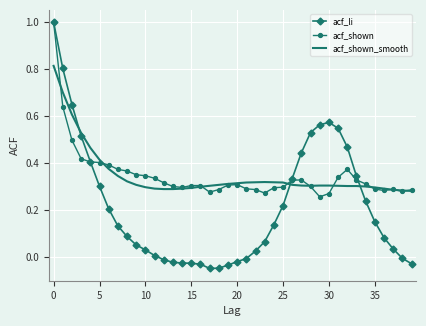

What are all the series names shown in the legend?

acf_li, acf_shown, acf_shown_smooth